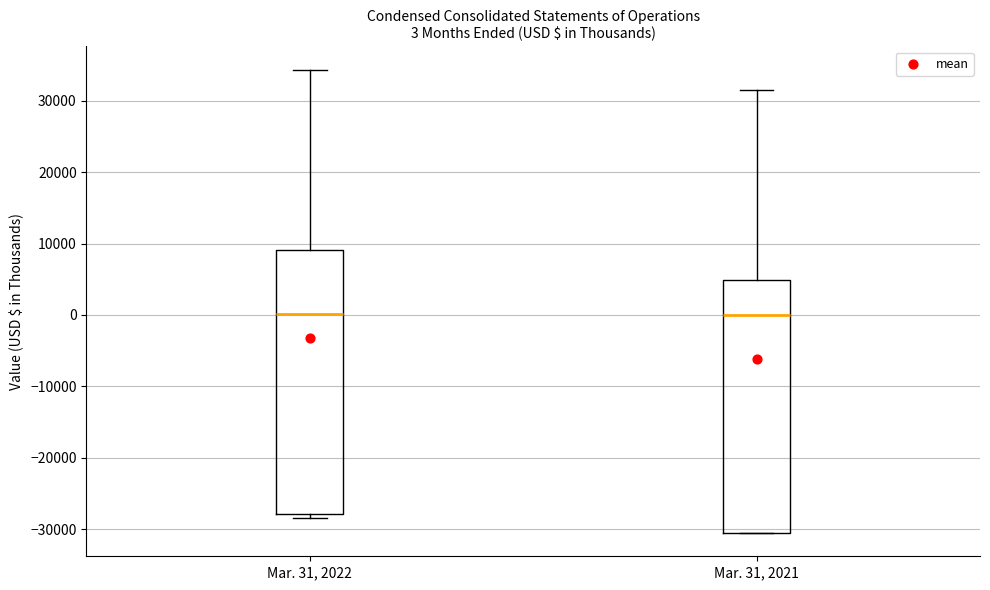

Comparing the boxes themselves (not the whiskers), which one is the tallest?

Mar. 31, 2022